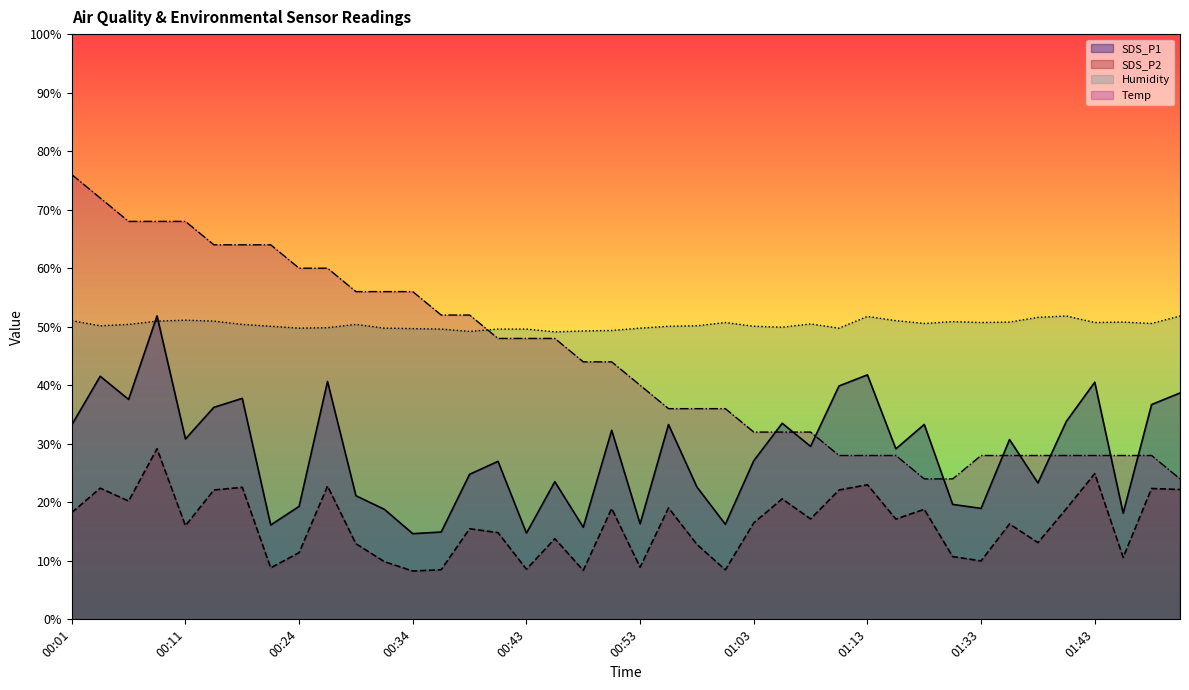

At which label does SDS_P1 first exceed 29?

00:01